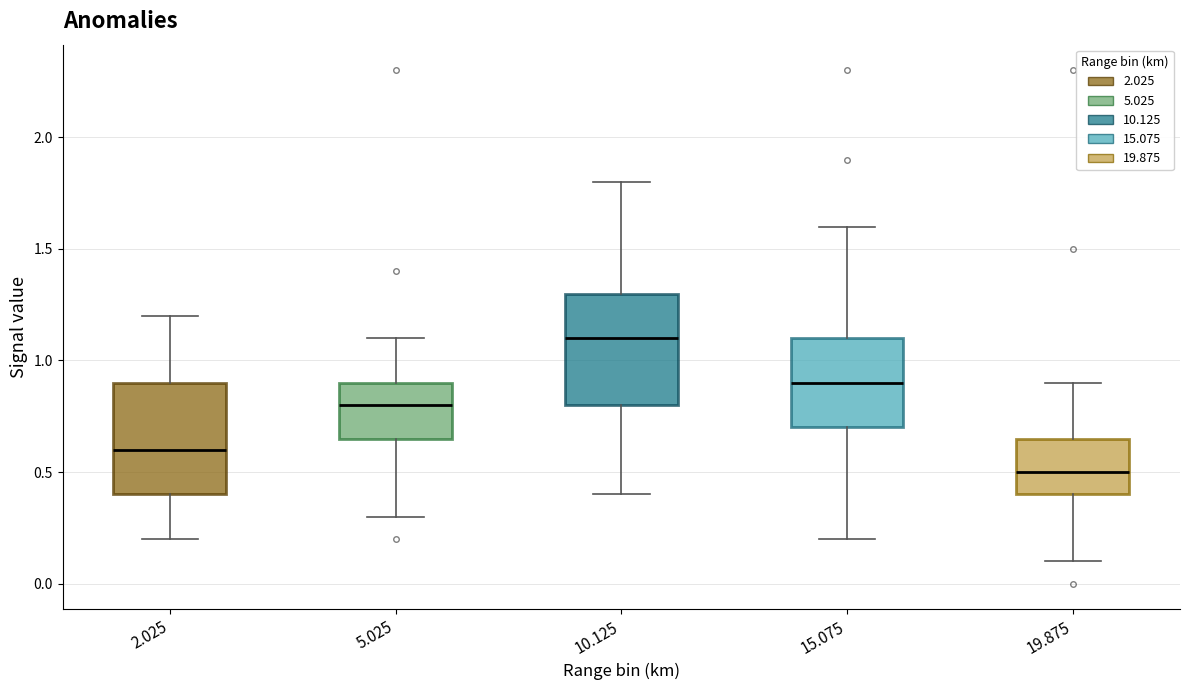

Which box's median line is the lowest?

19.875